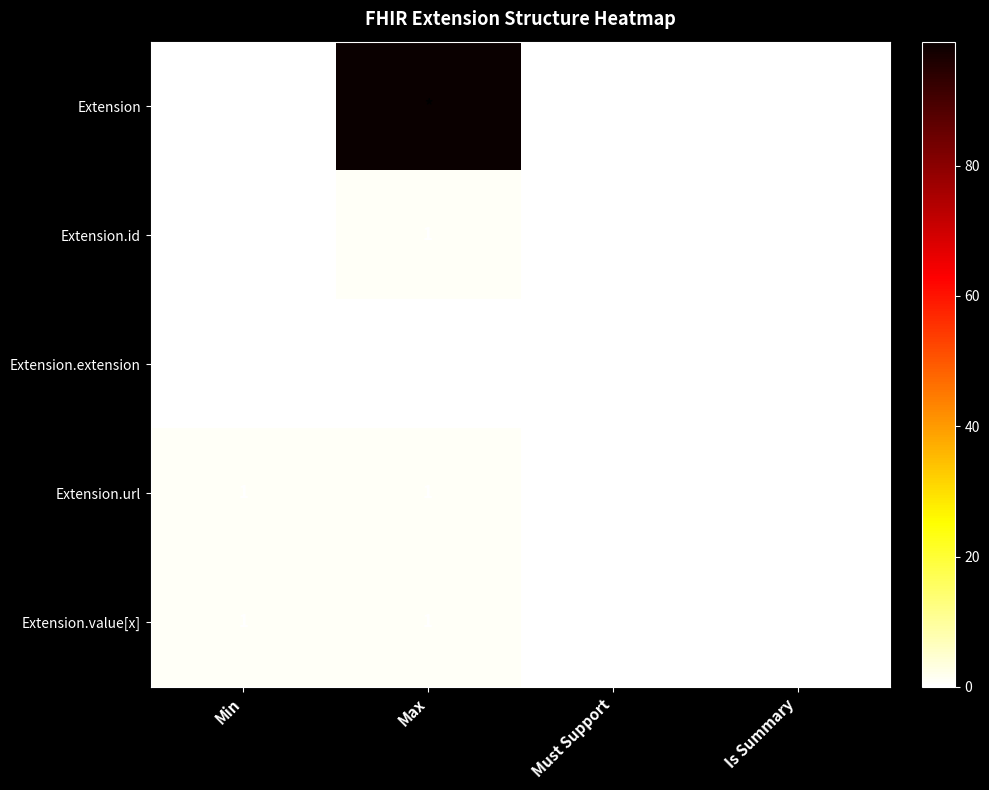

The Extension.url series shows 1 at Min. True or false?

True